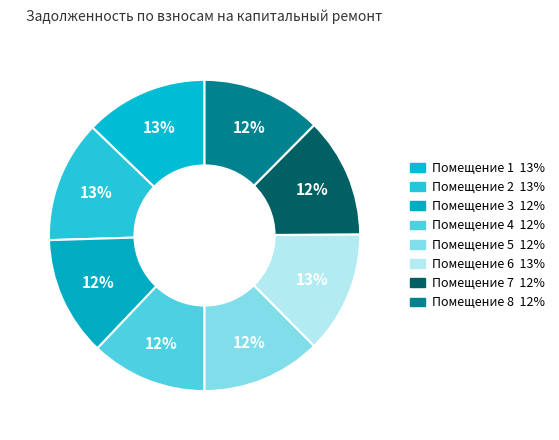

To the nearest percent, what is the average slice percentage?

12%